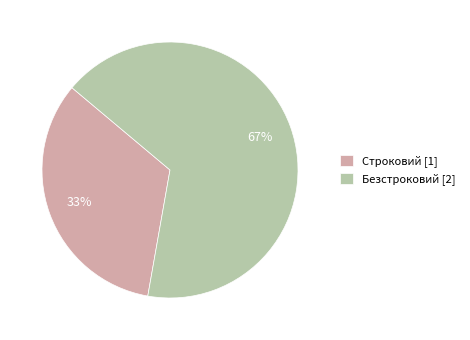

Does any single category account for the majority?

Yes